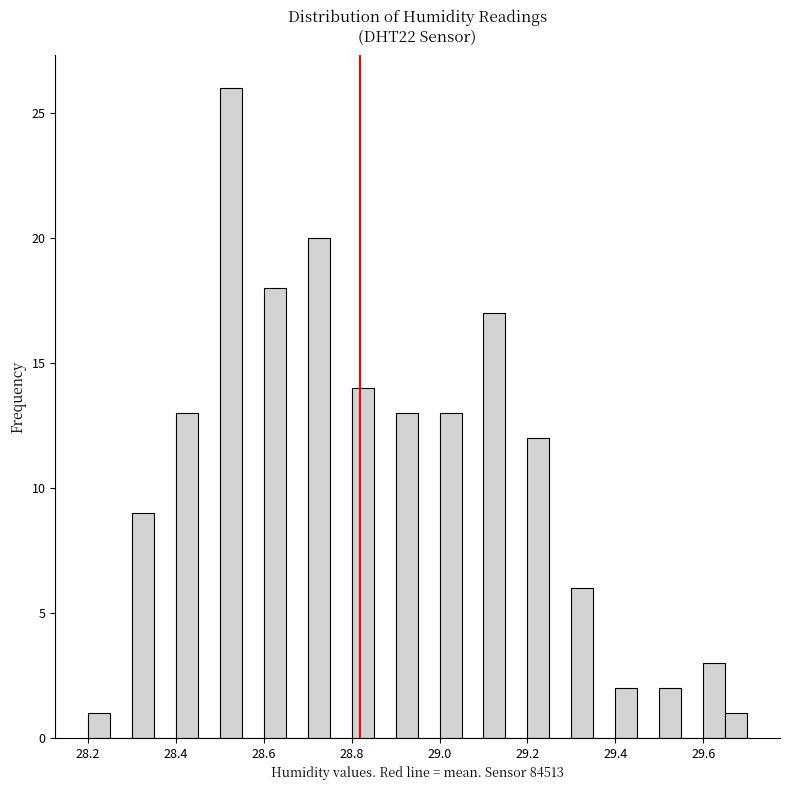

Around what value on the x-axis is the tallest bar? Give the approximate position of its centre, as read against the axis.

28.52